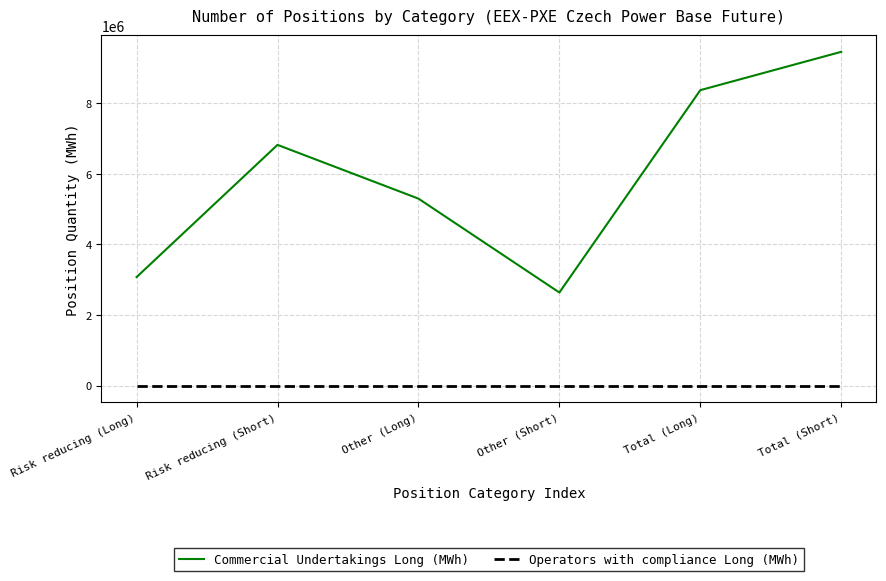

Which series changed the most between Risk reducing (Short) and Other (Short)?

Commercial Undertakings Long (MWh)